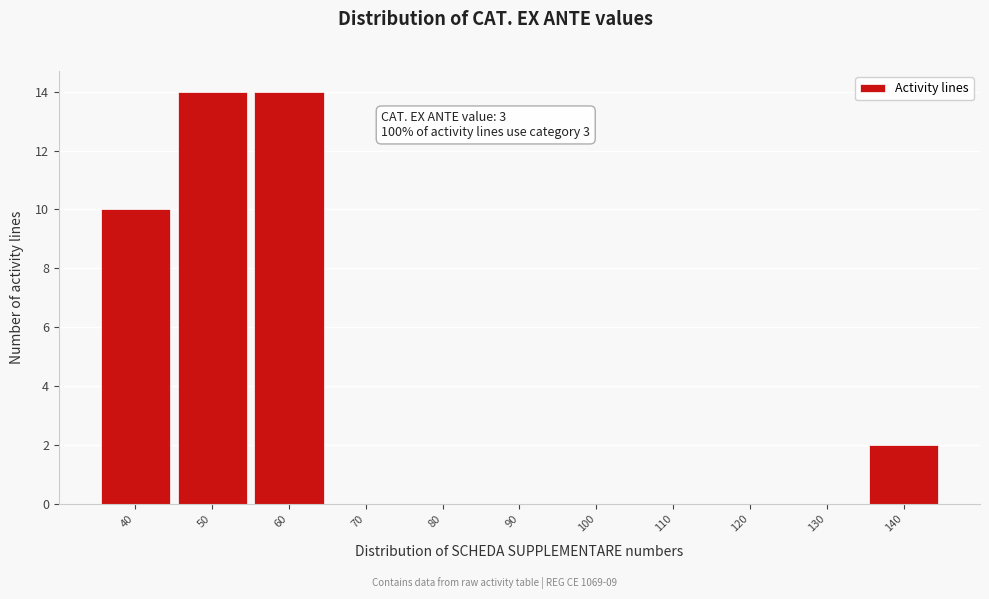

Reading left to right, list all the values displayed in this chart.

40=10	50=14	60=14	70=0	80=0	90=0	100=0	110=0	120=0	130=0	140=2